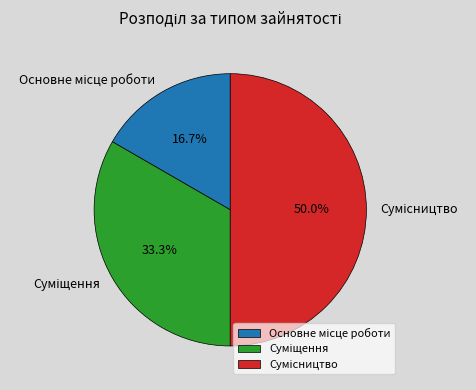

What percentage do Суміщення and Основне місце роботи together represent?

50.0%